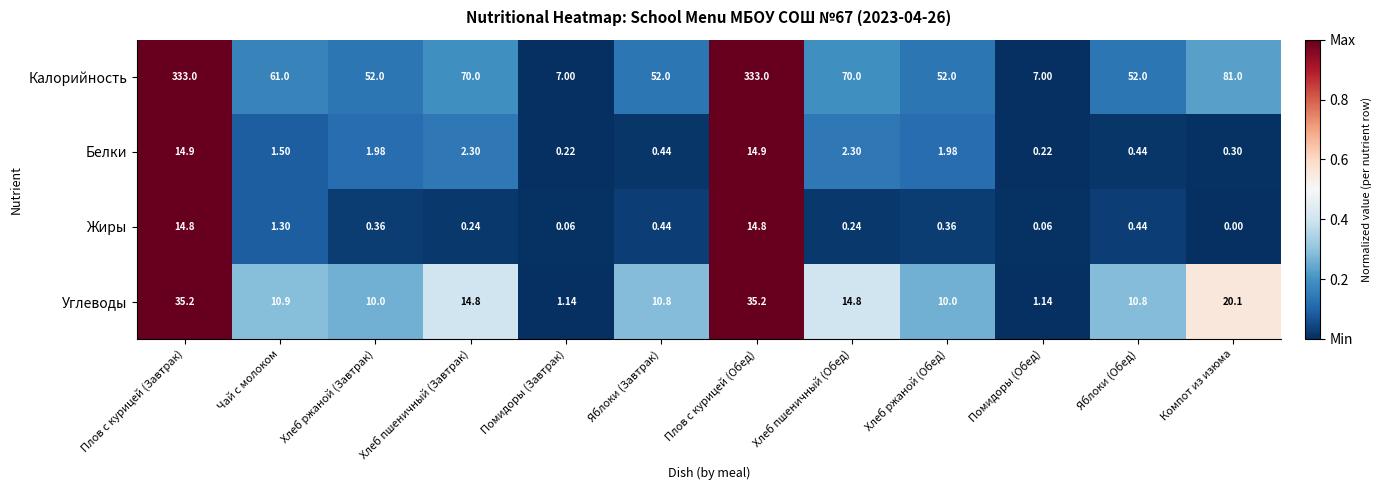

At which category does the chart reach its minimum across all series?

Компот из изюма